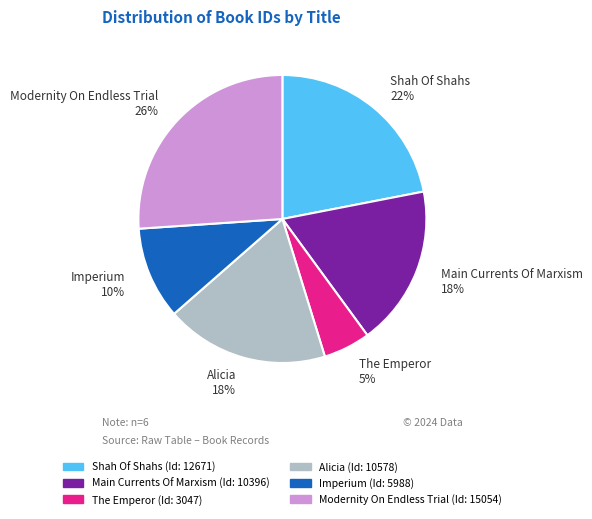

What is the ratio of the value at Shah Of Shahs 22% to the value at Main Currents Of Marxism 18%?

1.2